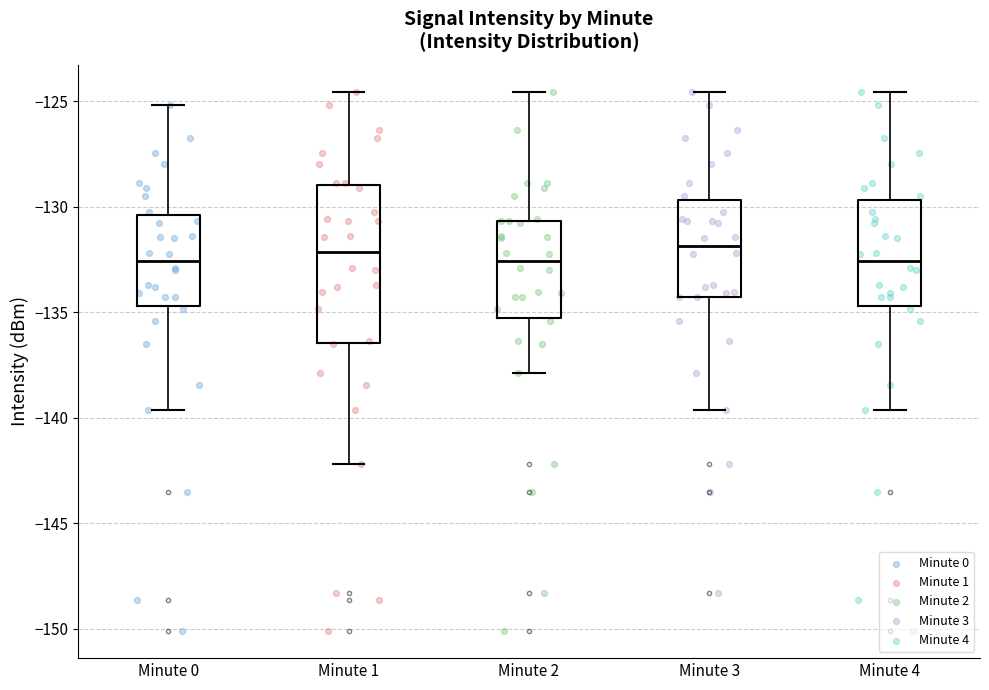

Where does the median line of the box for Minute 2 sit on the y-axis? The values are not printed on the chart, so give them approximately, as read against the axis.

-132.5